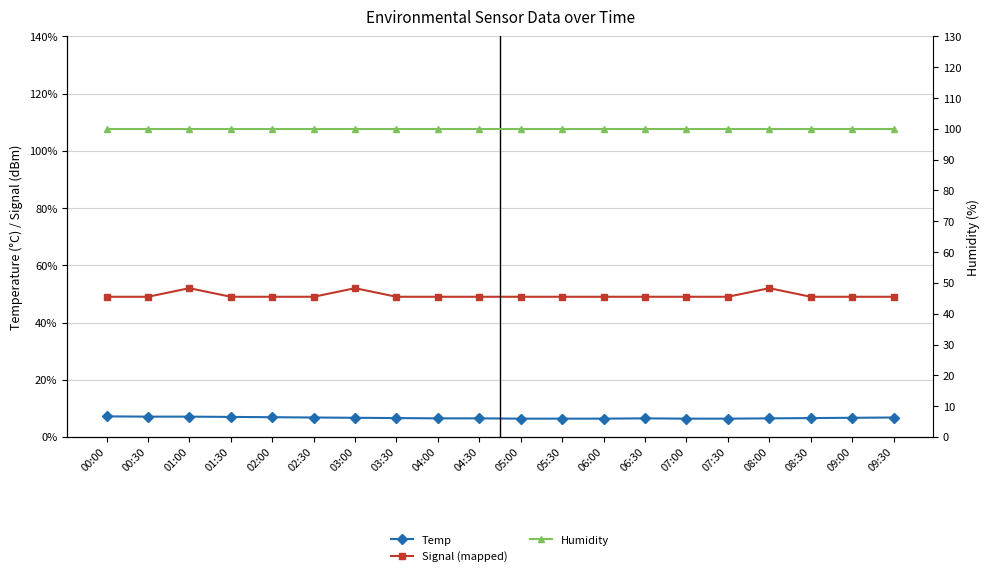

Rank the categories by Temp value from lowest to highest.

05:00, 05:30, 06:00, 07:00, 07:30, 04:00, 04:30, 06:30, 08:00, 03:30, 08:30, 03:00, 09:00, 02:30, 09:30, 02:00, 01:30, 00:30, 01:00, 00:00